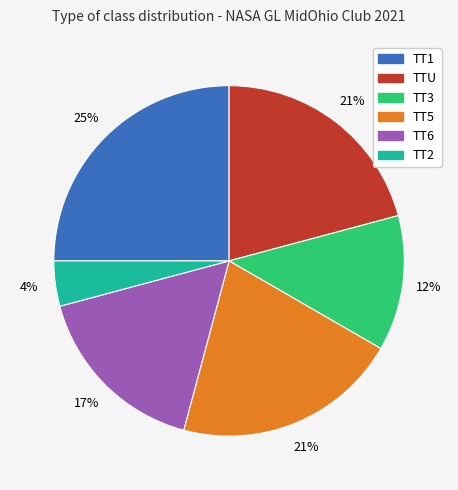

To the nearest percent, what is the average slice percentage?

17%